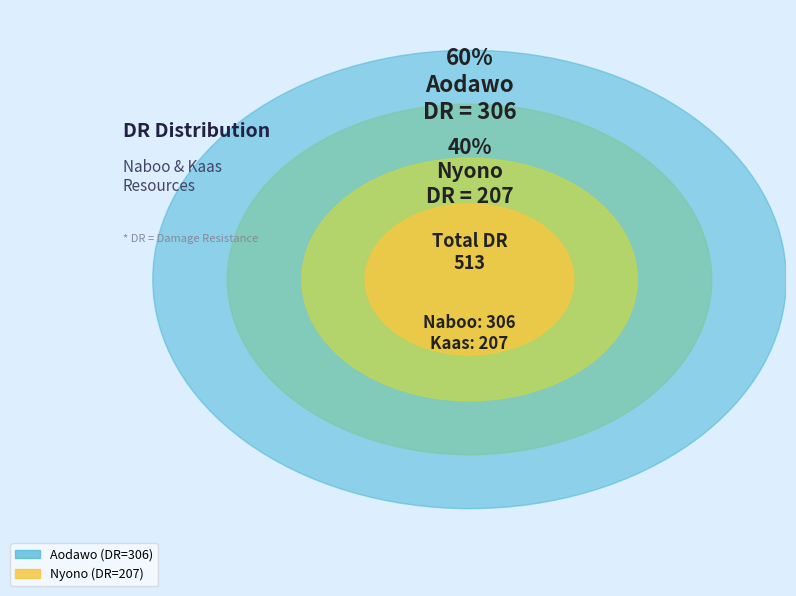

What is the change in value from Aodawo to Nyono?

-99